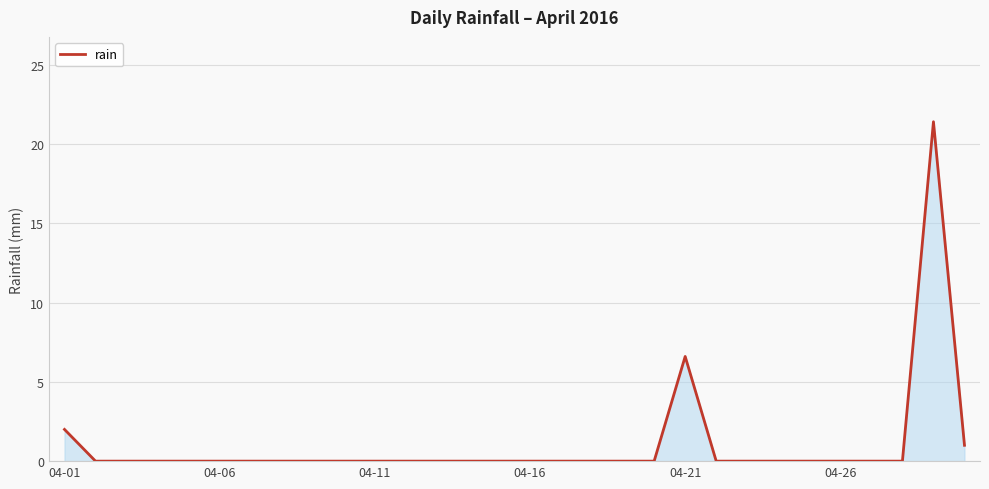

What is the difference between the maximum and minimum values?

21.4